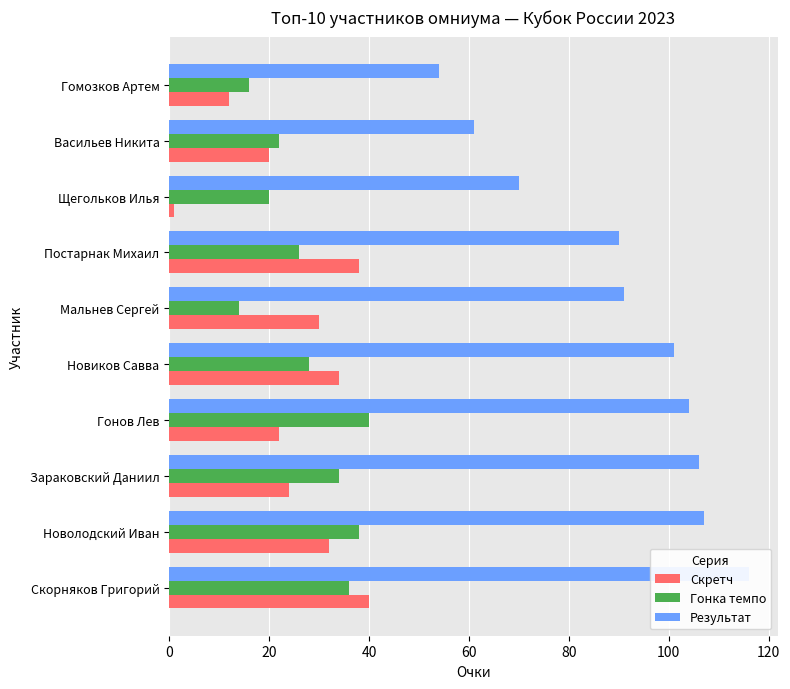

Between Постарнак Михаил and Гонов Лев, which is larger?

Постарнак Михаил